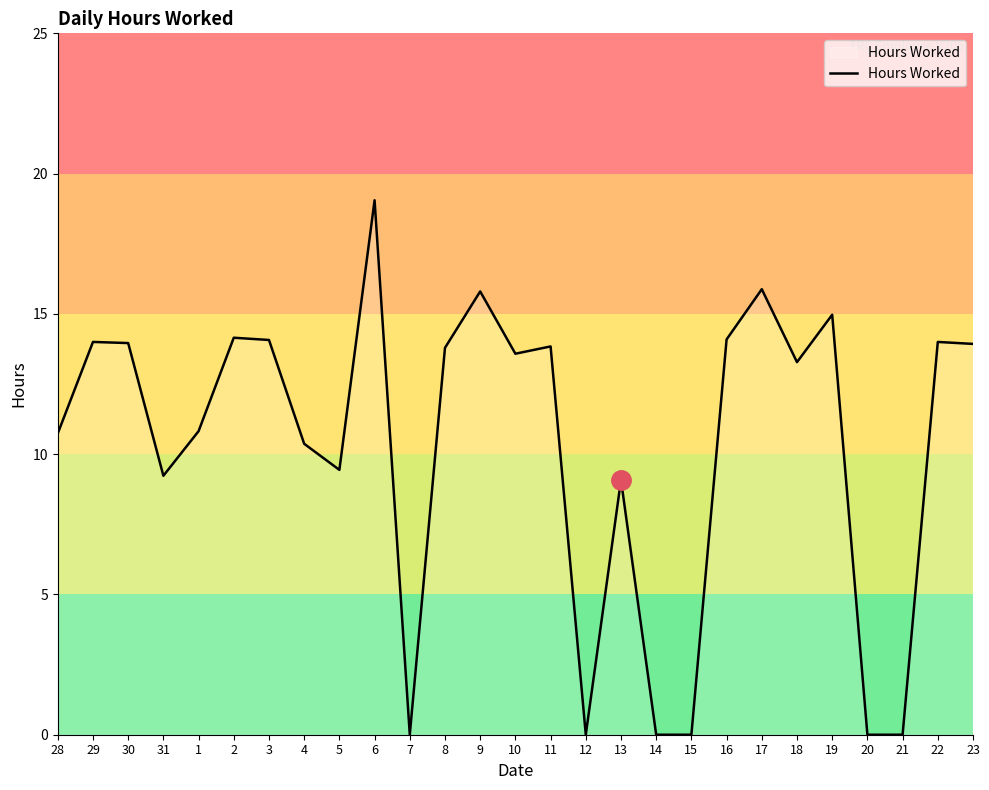

At which category does the chart reach its peak across all series?

6